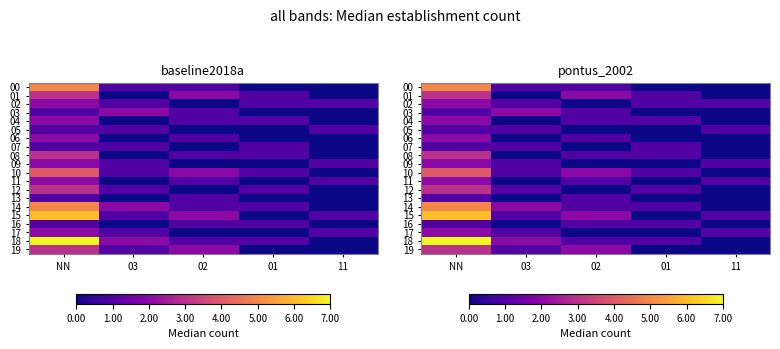

Where is 13 nearest to the value 0?

03